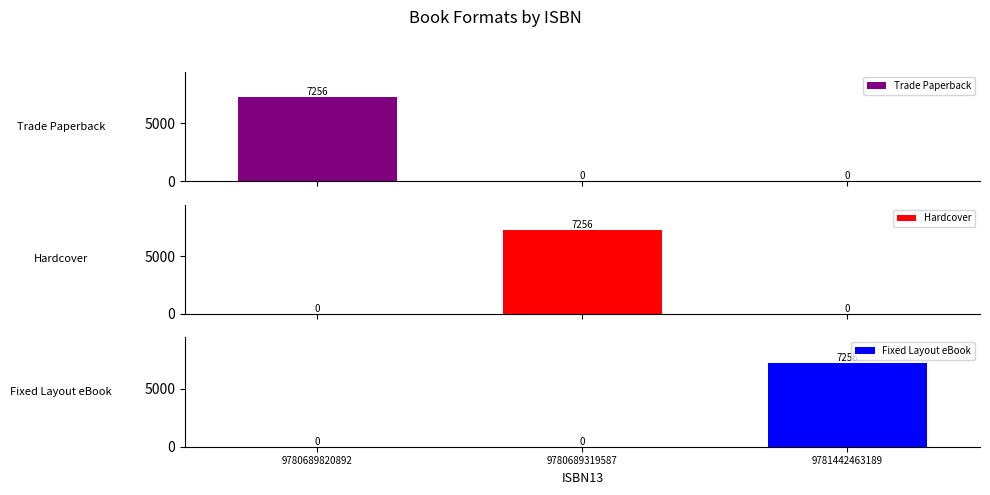

What is the average value of the Hardcover series?

2419